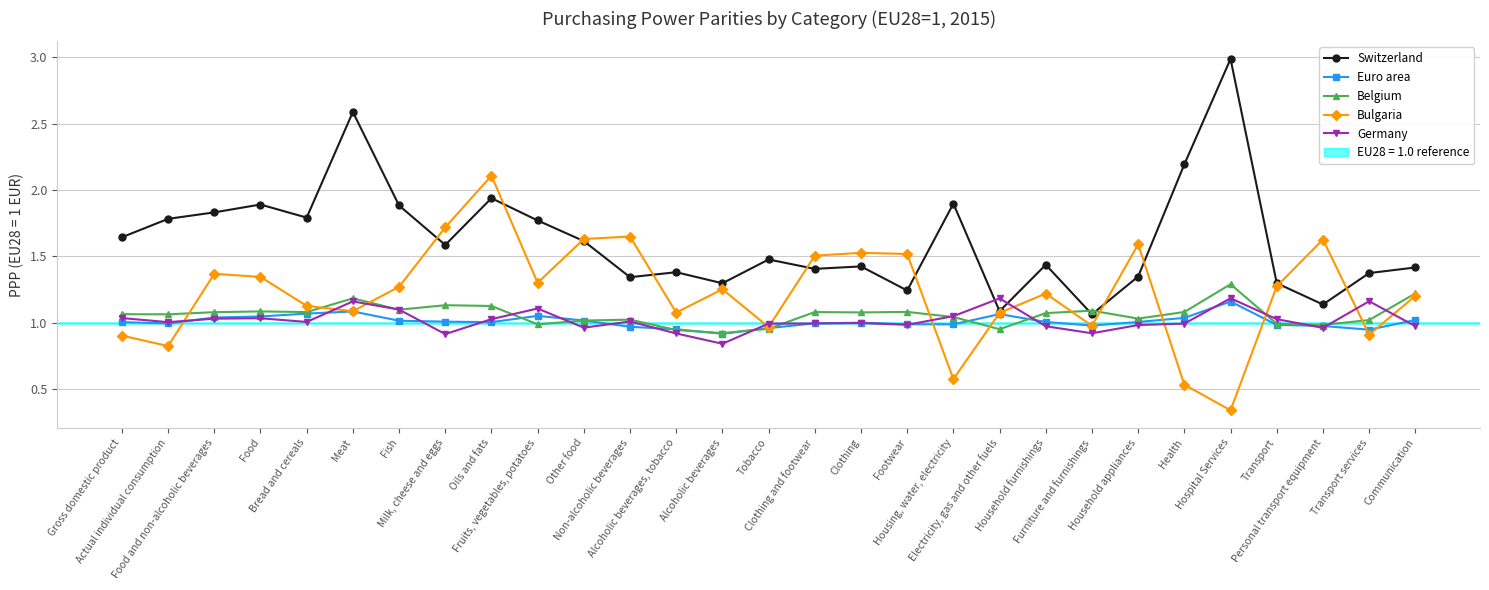

What is the value of the Bulgaria point at the 8th from the left?

1.7